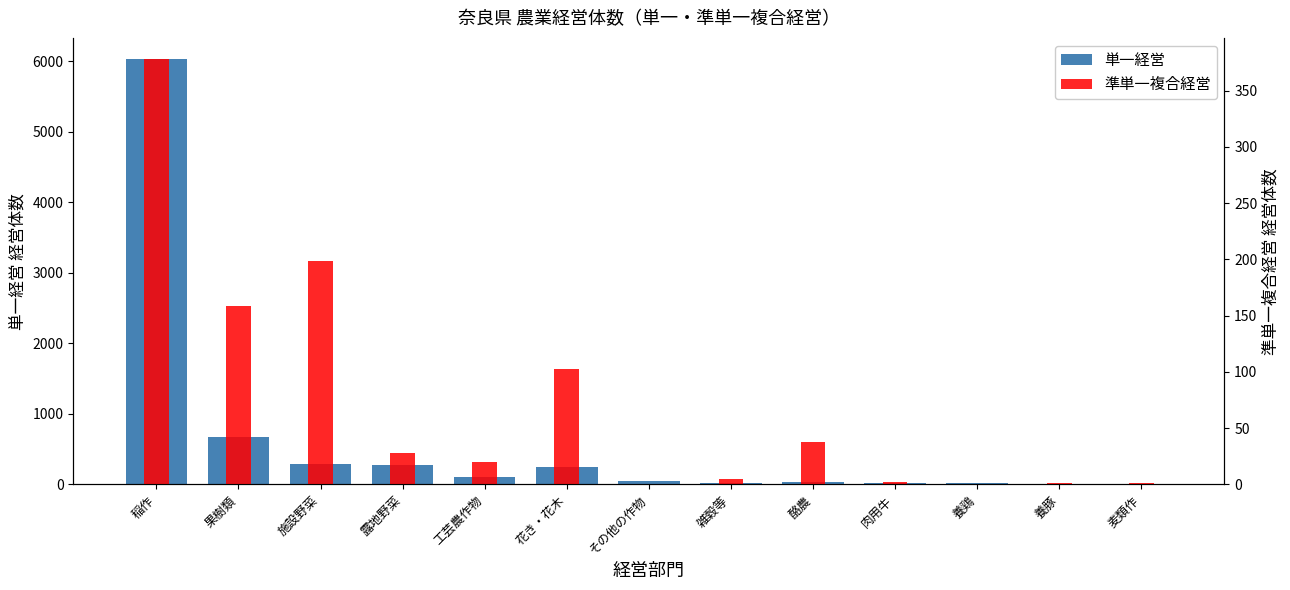

Rank the series by their average value, from lowest to highest.

準単一複合経営, 単一経営